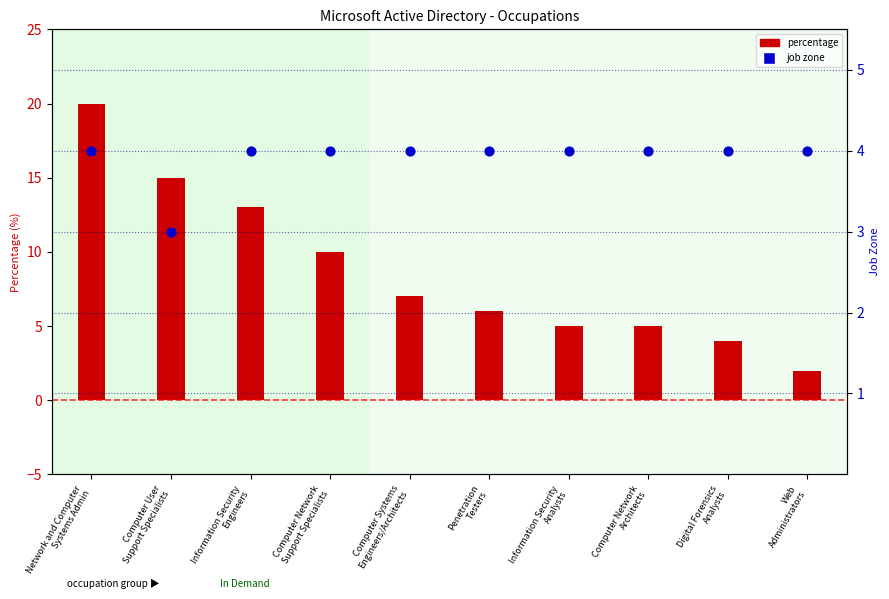

Which series contains the lowest Y value?

percentage